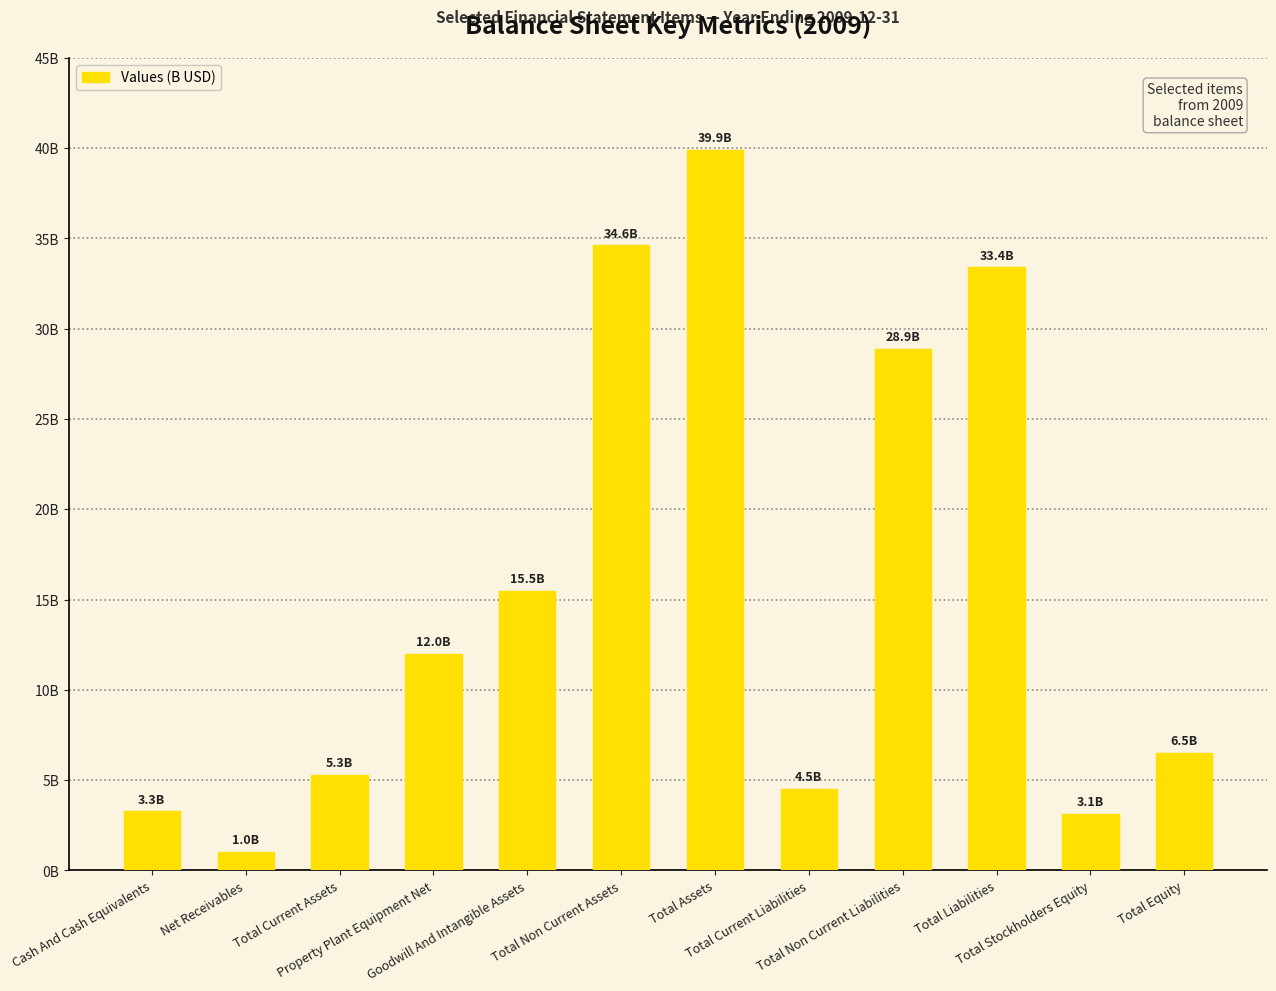

What value does the data have at Total Current Assets?

5278200000